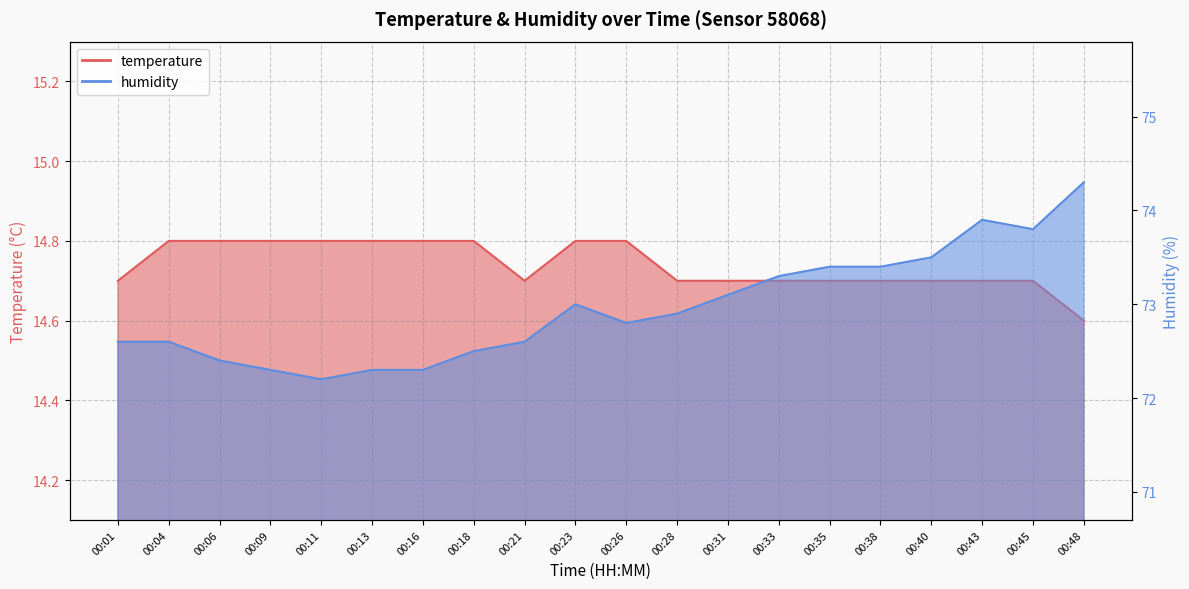

What is the sum of all temperature values?

294.8